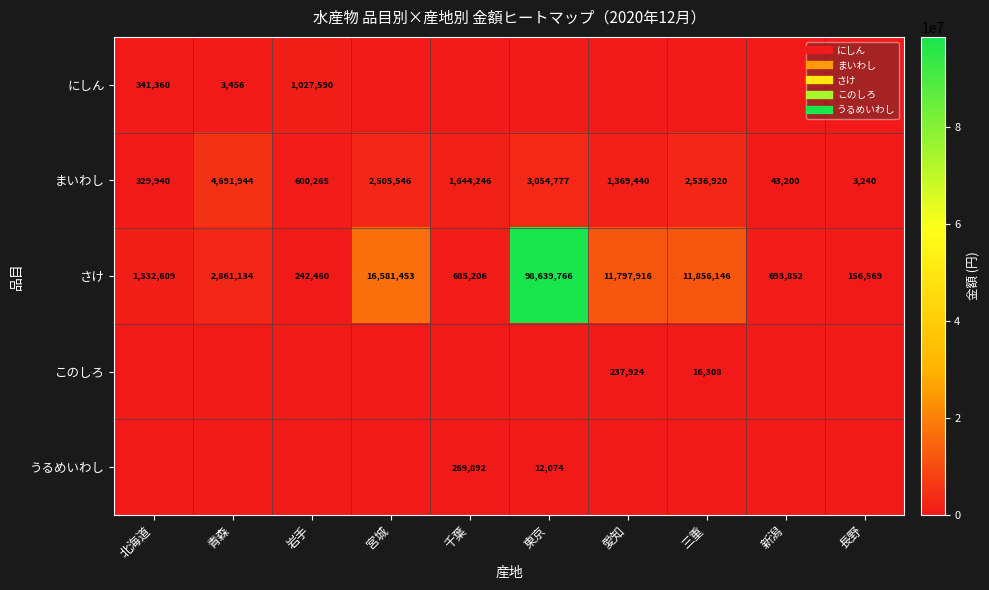

True or false: さけ has a value of 693852 at 新潟.

True